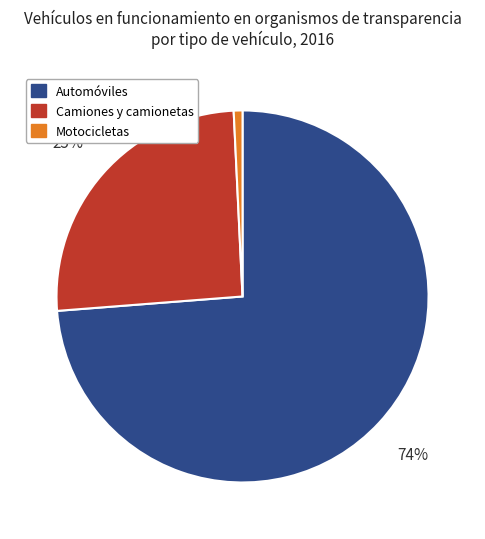

To the nearest percent, what is the combined percentage of Motocicletas and Automóviles?

75%